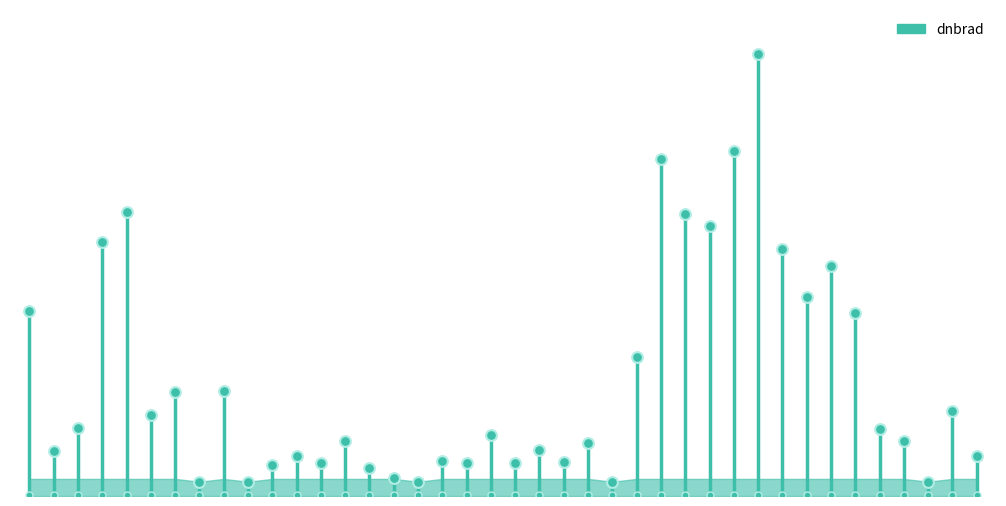

What is the change in value from −5 to 0?

+1.6